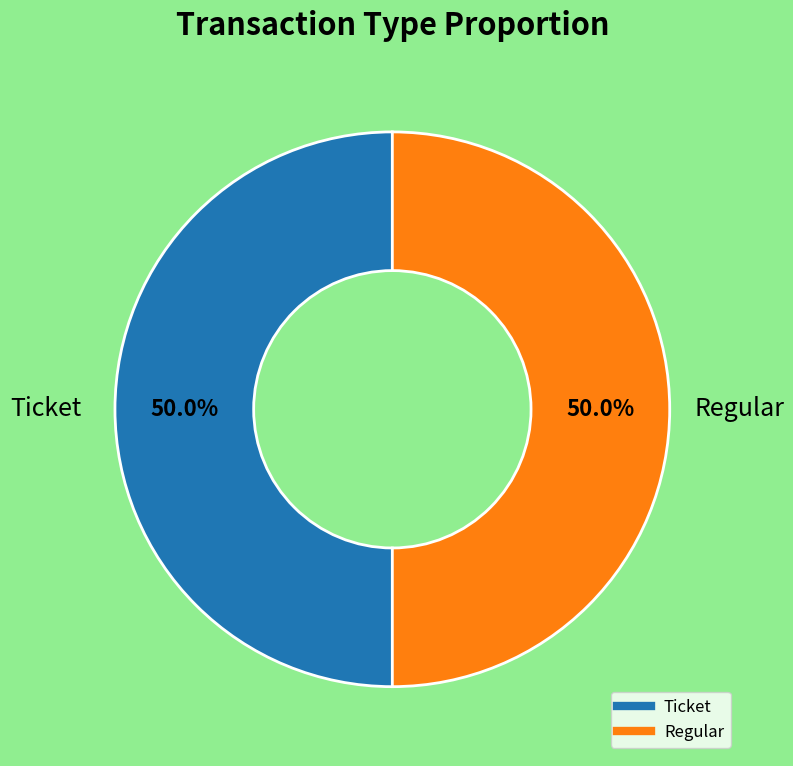

Combined, do Regular and Ticket account for over 50%?

Yes